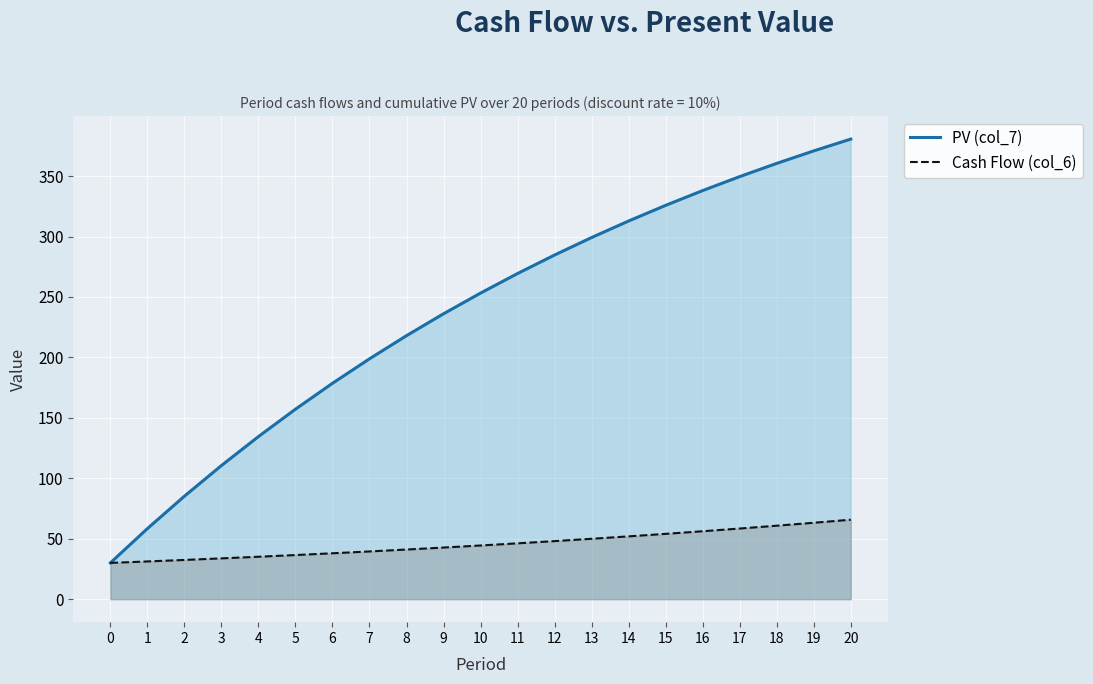

True or false: Cash Flow (col_6) and PV (col_7) cross at least once.

False